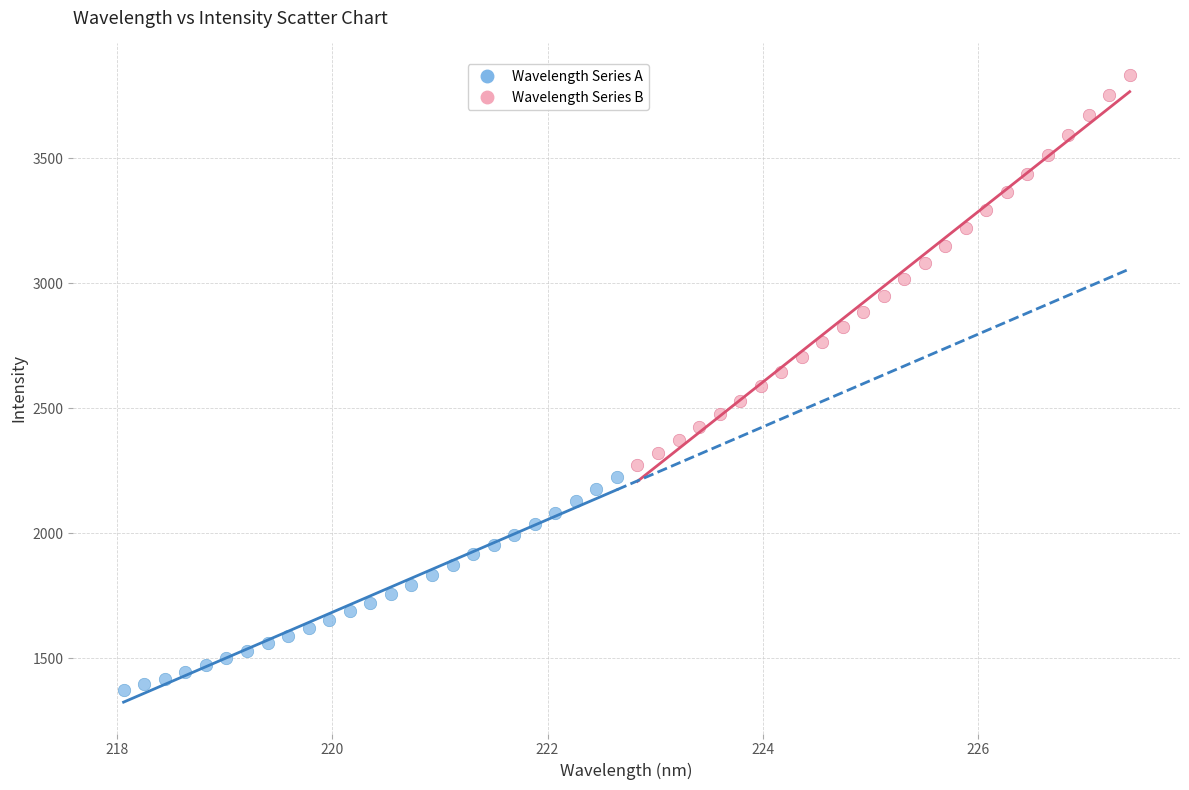

Which series has the largest Y range (max minus min)?

Wavelength Series B